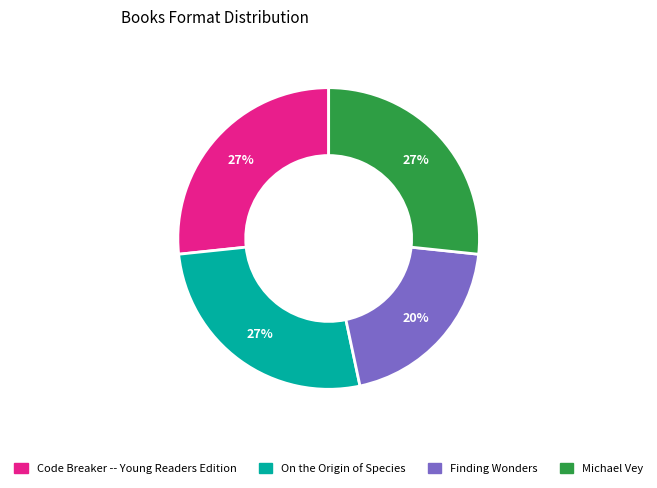

To the nearest percent, what percentage of the pie is Michael Vey?

27%